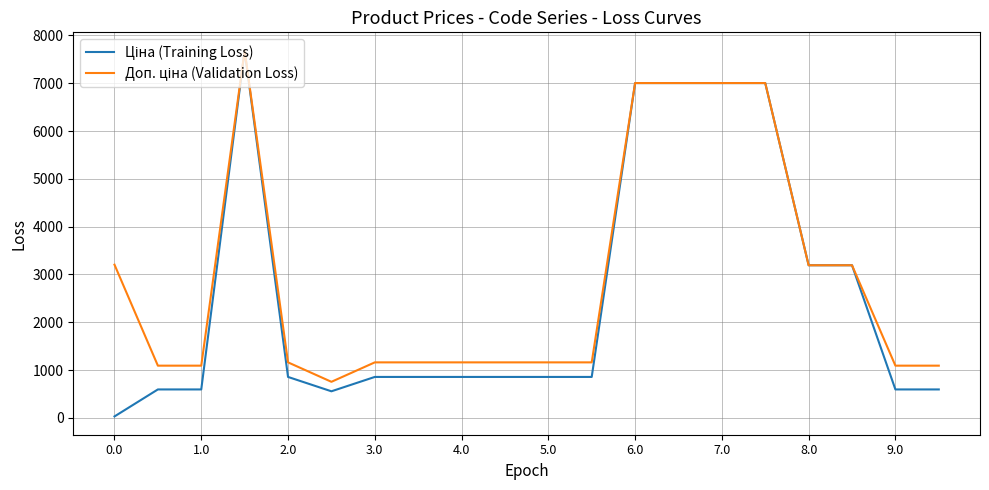

How many lines are shown in the chart?

2